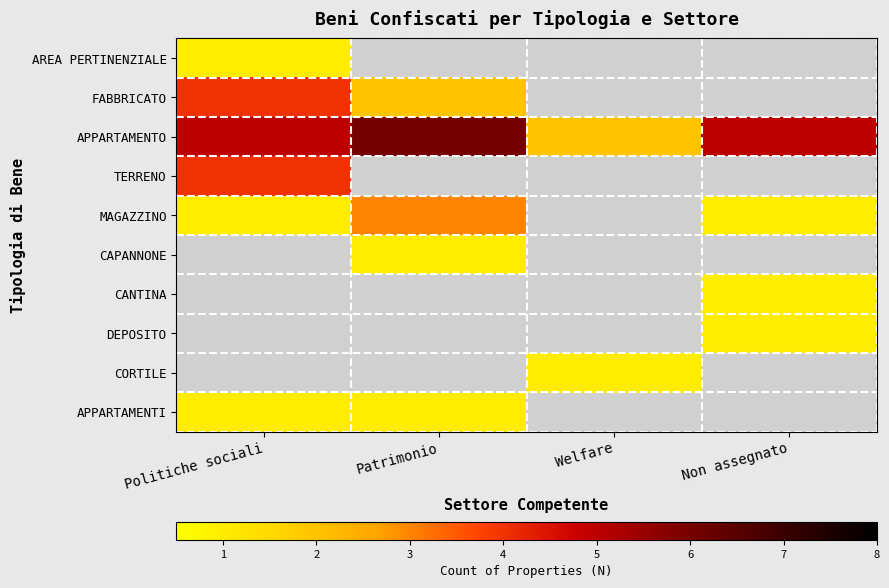

List the labels in order of CAPANNONE value, largest first.

Politiche sociali, Patrimonio, Welfare, Non assegnato